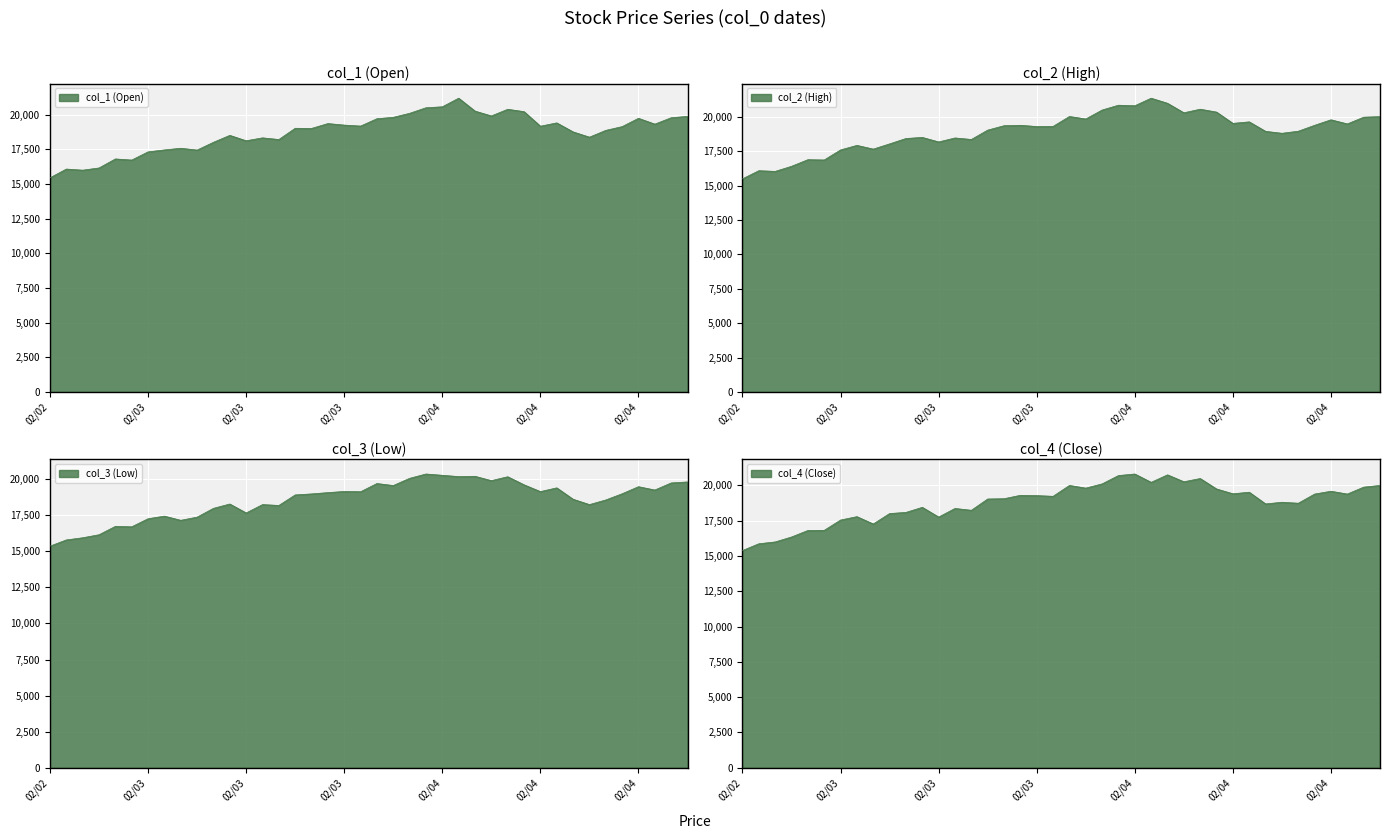

What are all the series names shown in the legend?

col_1 (Open), col_2 (High), col_3 (Low), col_4 (Close)